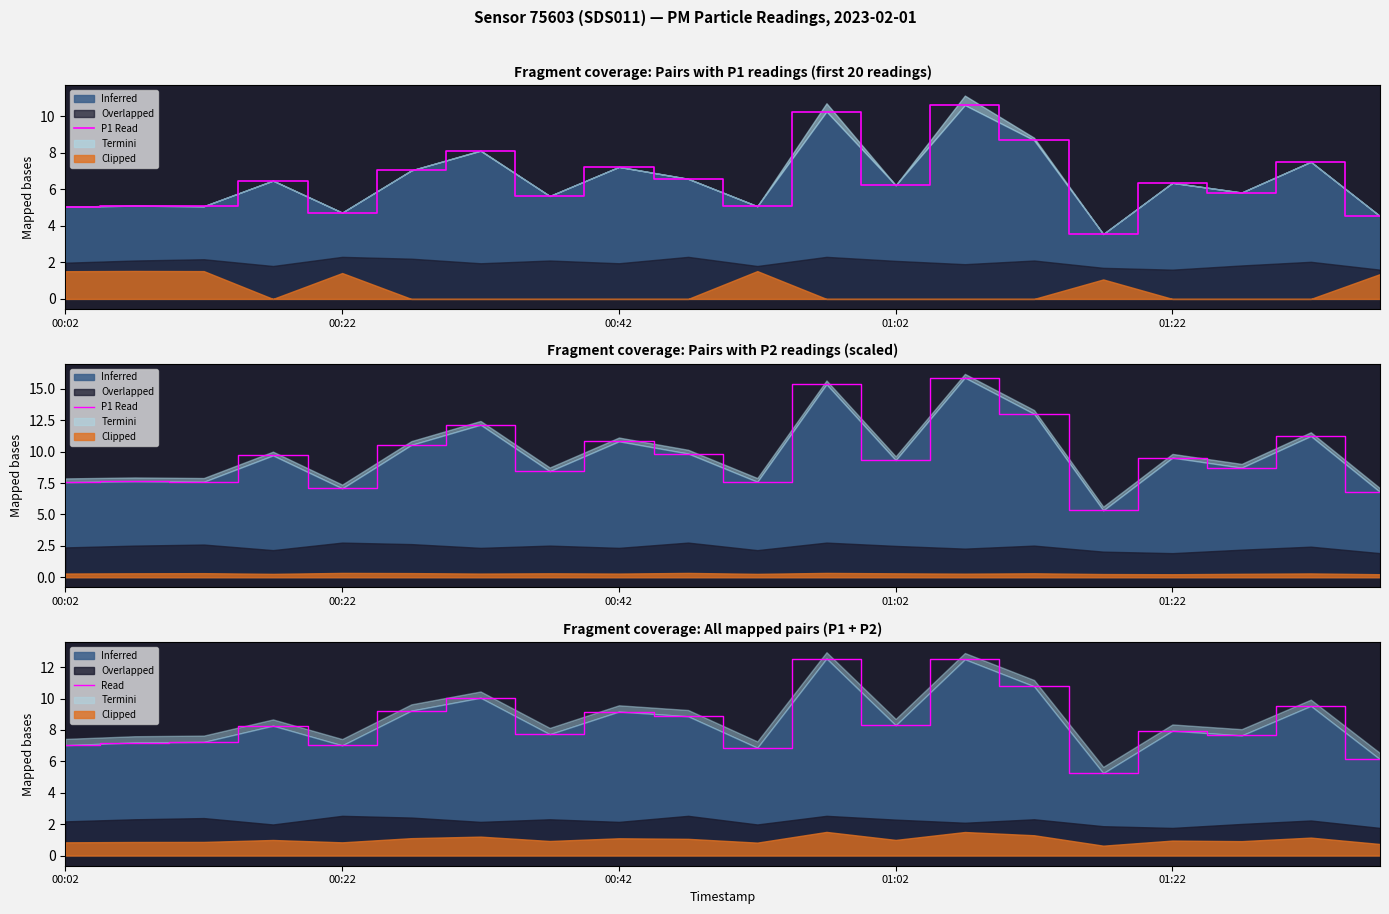

What is the approximate value at 00:42?

9.2